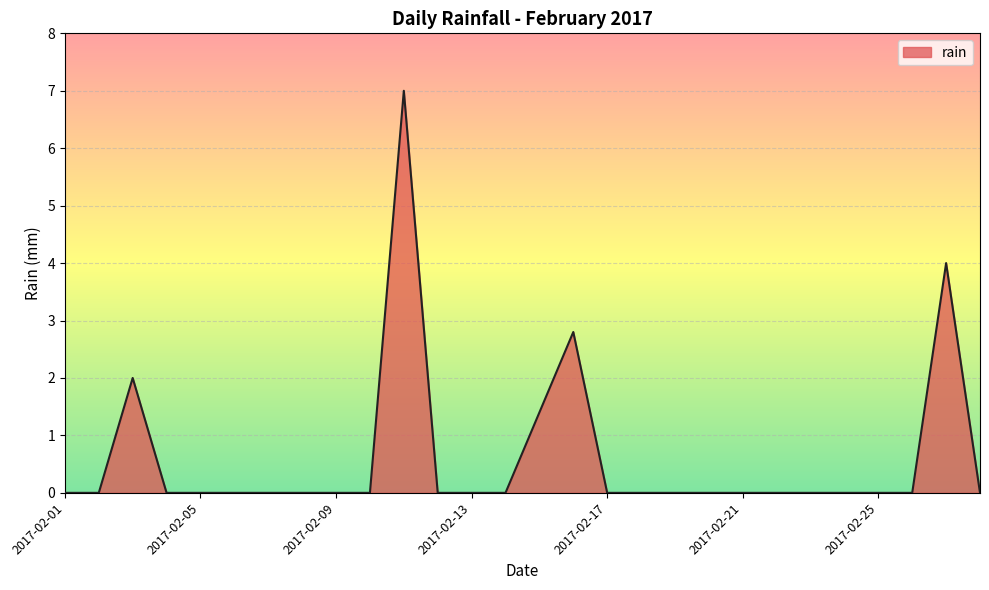

Does the chart have visible grid lines?

Yes